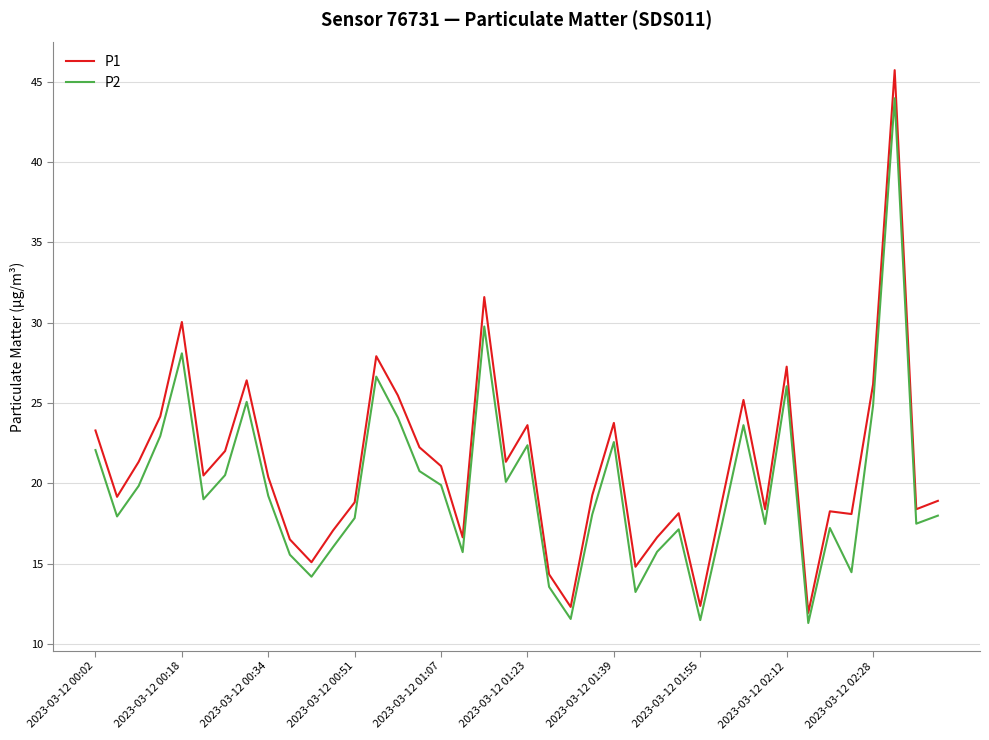

True or false: P1 and P2 cross at least once.

False